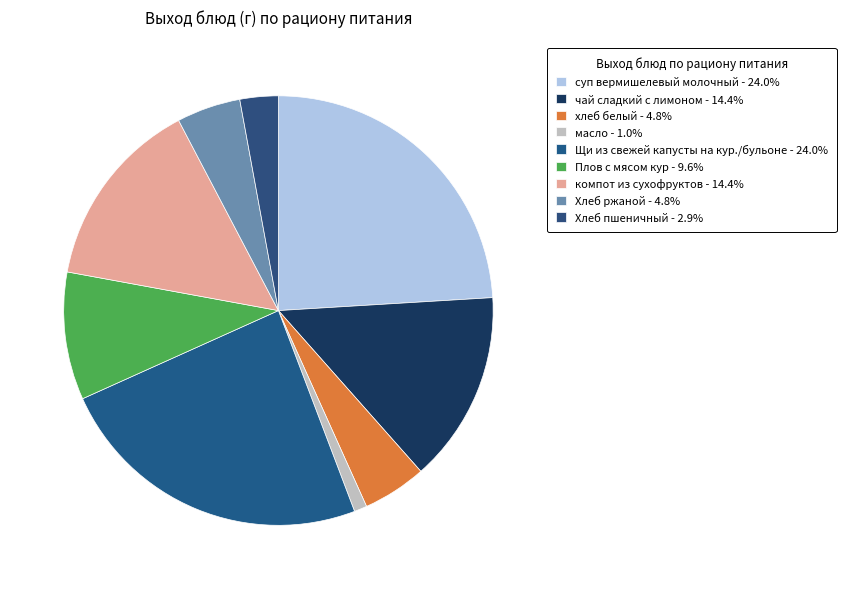

Rank the categories by value from highest to lowest.

суп вермишелевый молочный, Щи из свежей капусты на кур./бульоне, чай сладкий с лимоном, компот из сухофруктов, Плов с мясом кур, хлеб белый, Хлеб ржаной, Хлеб пшеничный, масло